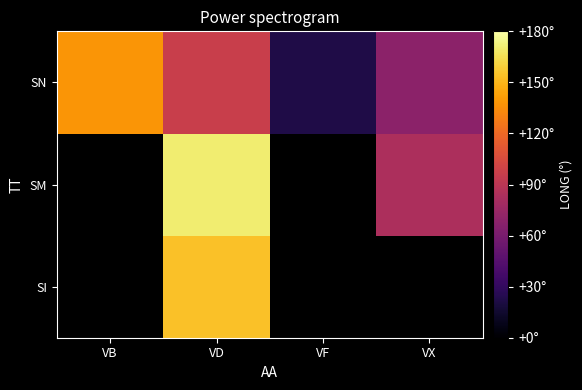

At which category does the chart reach its minimum across all series?

VF